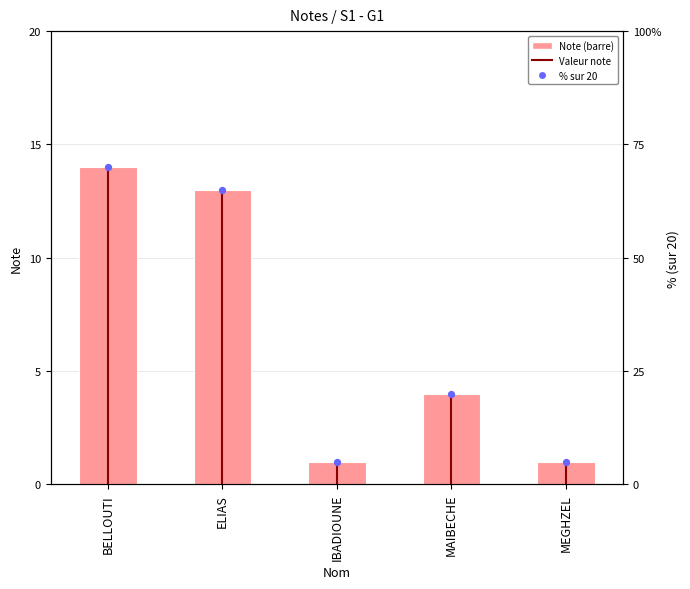

Which series has the widest spread of Y values?

% sur 20